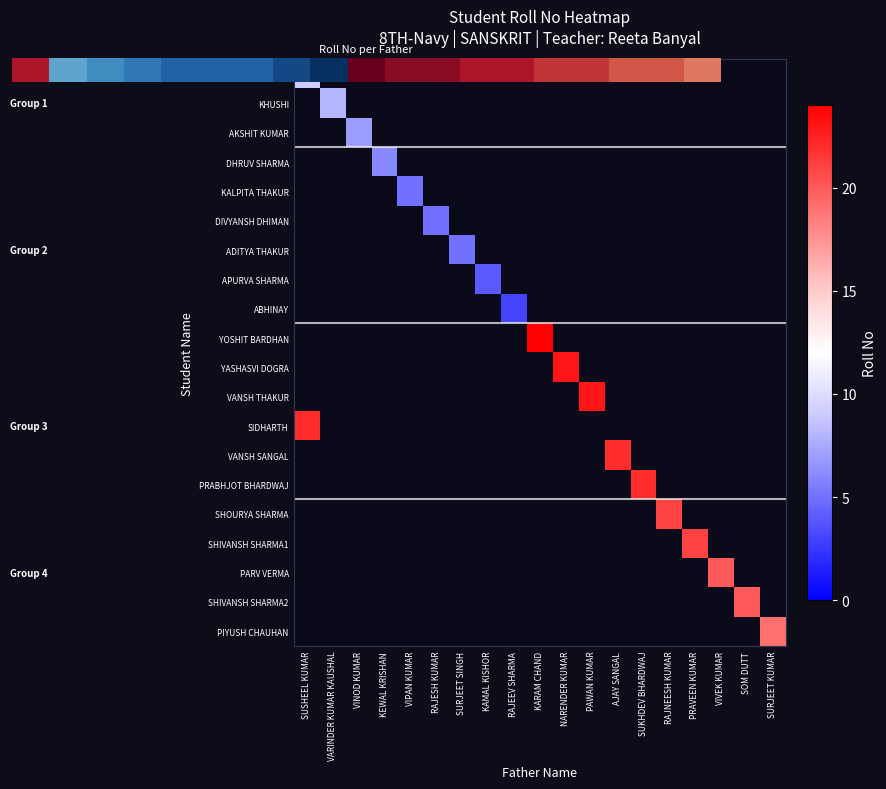

What is the smallest value displayed?

3.0